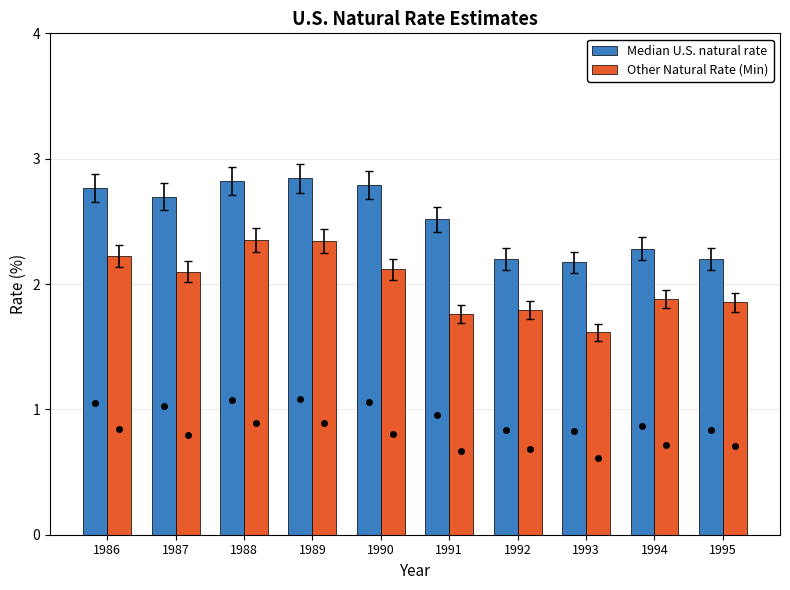

How many bars are there in total?

20